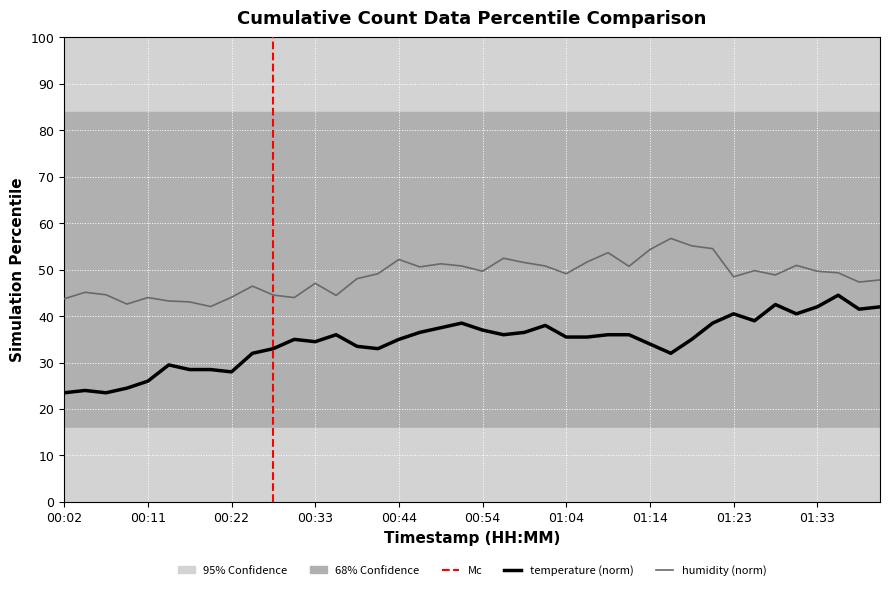

What is the sum of all temperature values?

1383.0